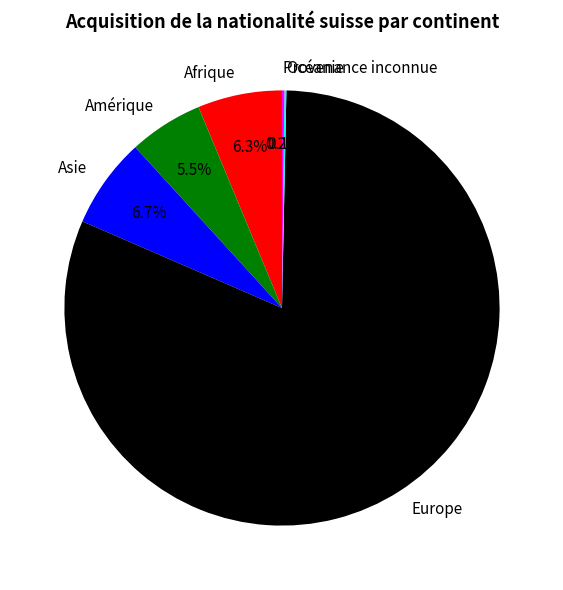

Which category has the biggest portion of the pie?

Europe